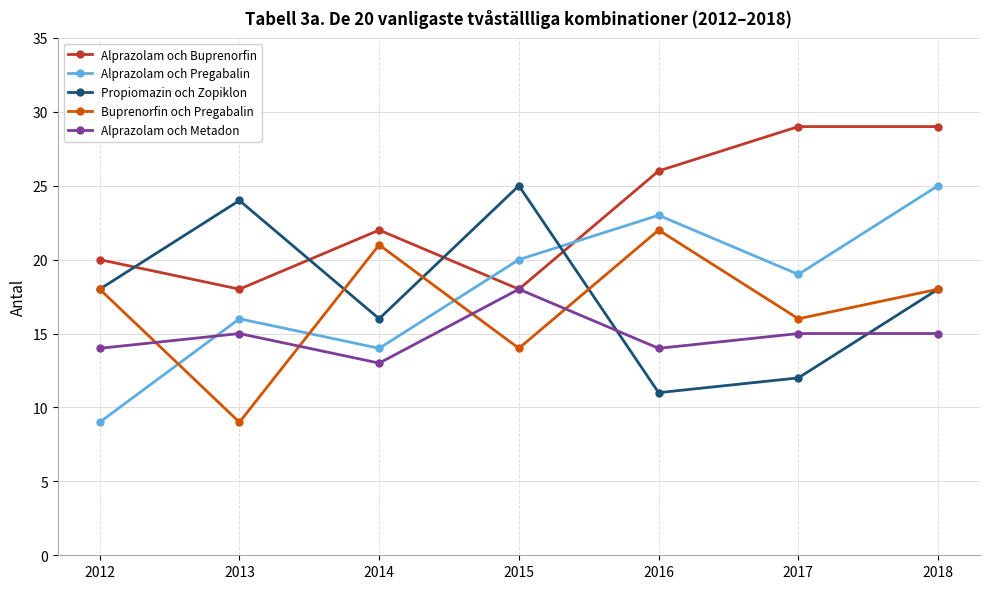

In Alprazolam och Pregabalin, how many points are lower than both neighbors (excluding endpoints)?

2